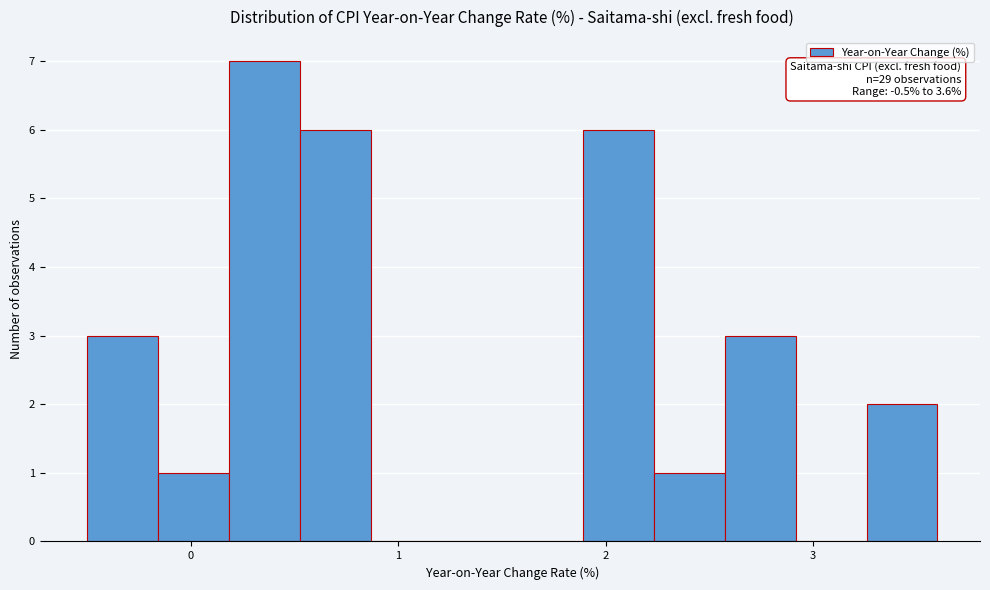

Around what value on the x-axis is the tallest bar? Give the approximate position of its centre, as read against the axis.

0.4